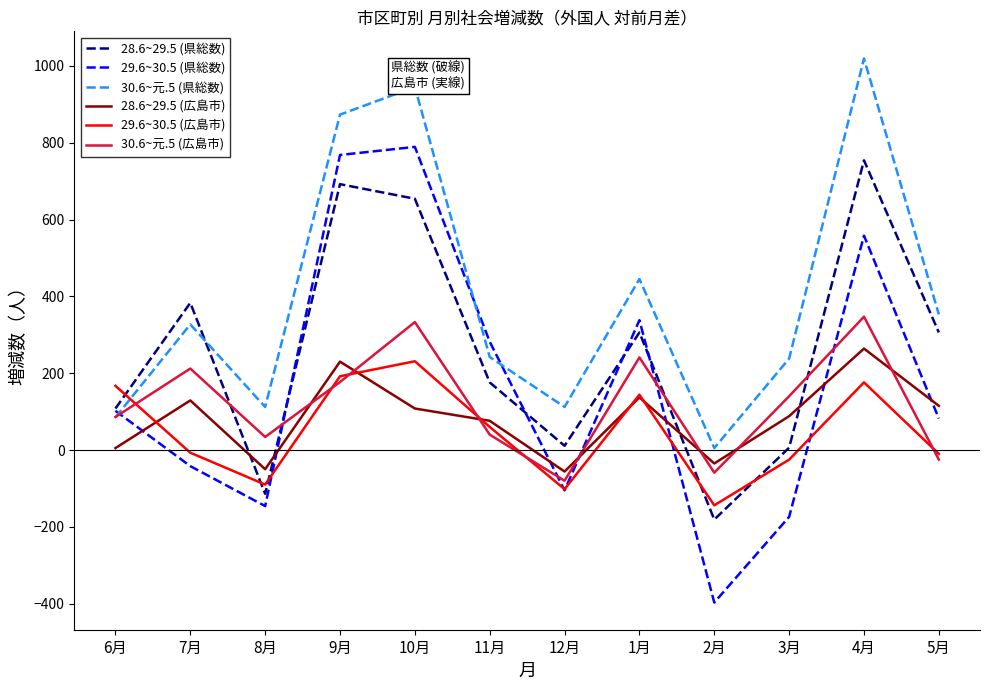

Between which two adjacent categories do 29.6~30.5 (県総数) and 28.6~29.5 (広島市) first intersect?

6月 and 7月